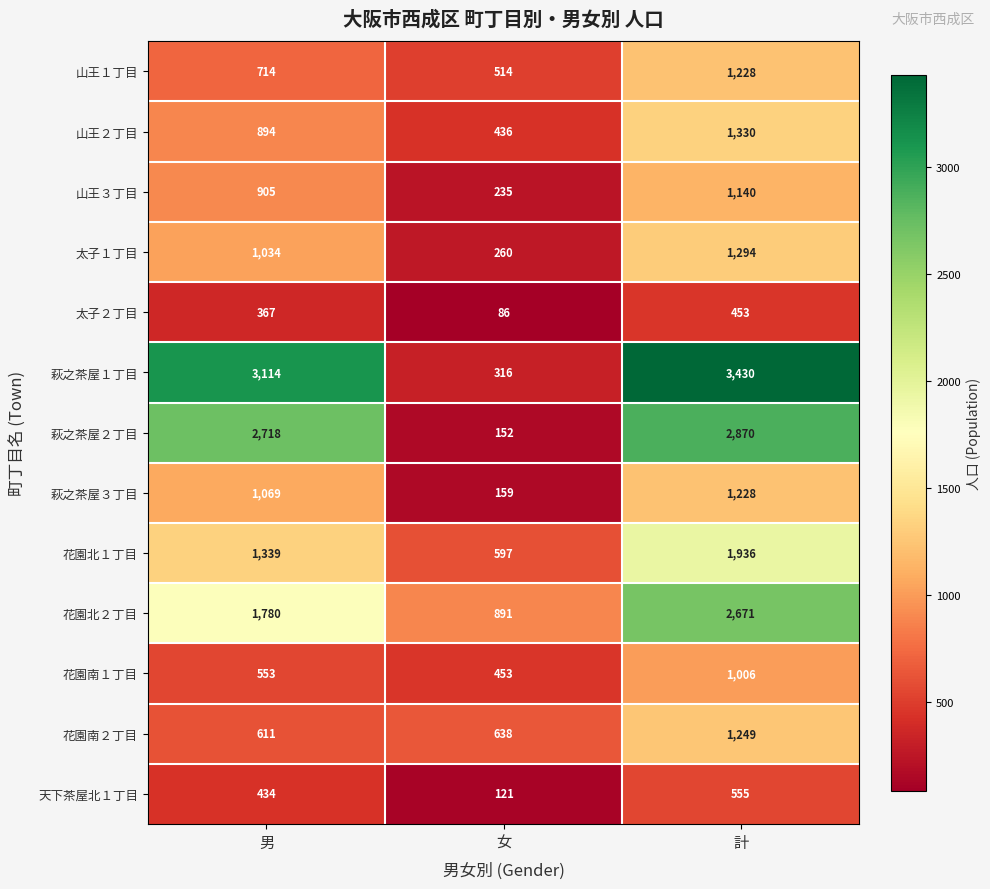

Count the 花園北２丁目 values in the range 891 to 2671.

3